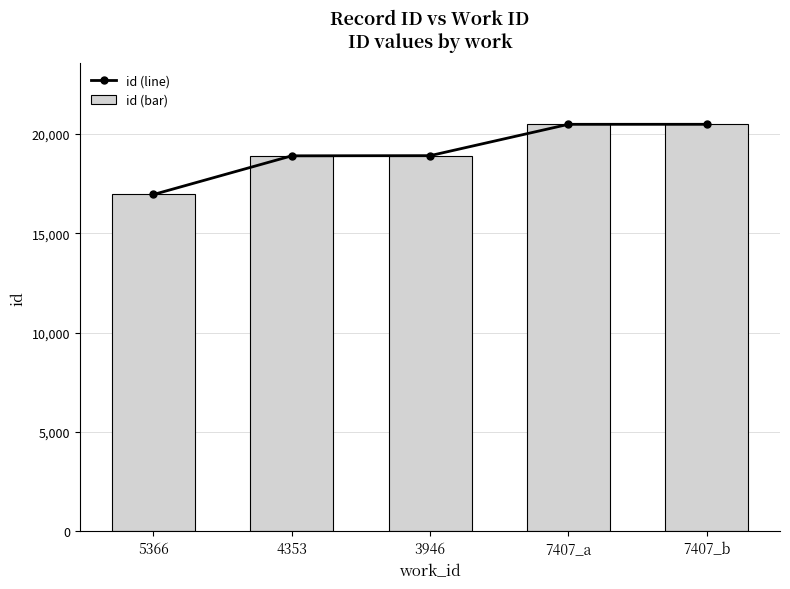

Which series has the largest total across all categories?

id (line)